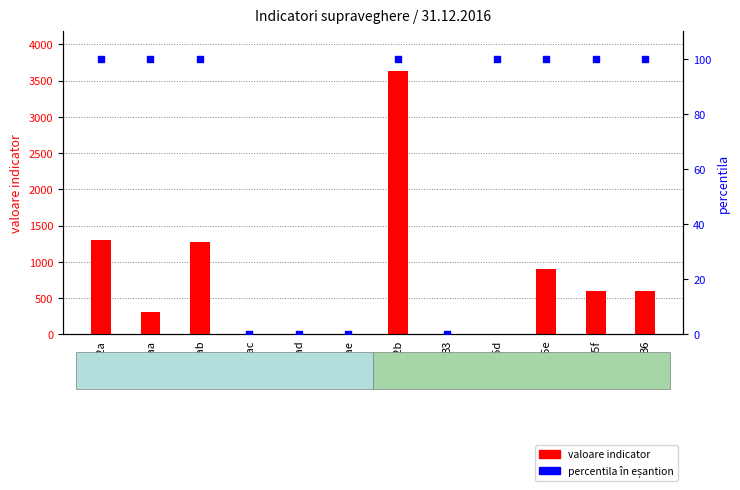

What are all the series names shown in the legend?

valoare indicator, percentila în eșantion